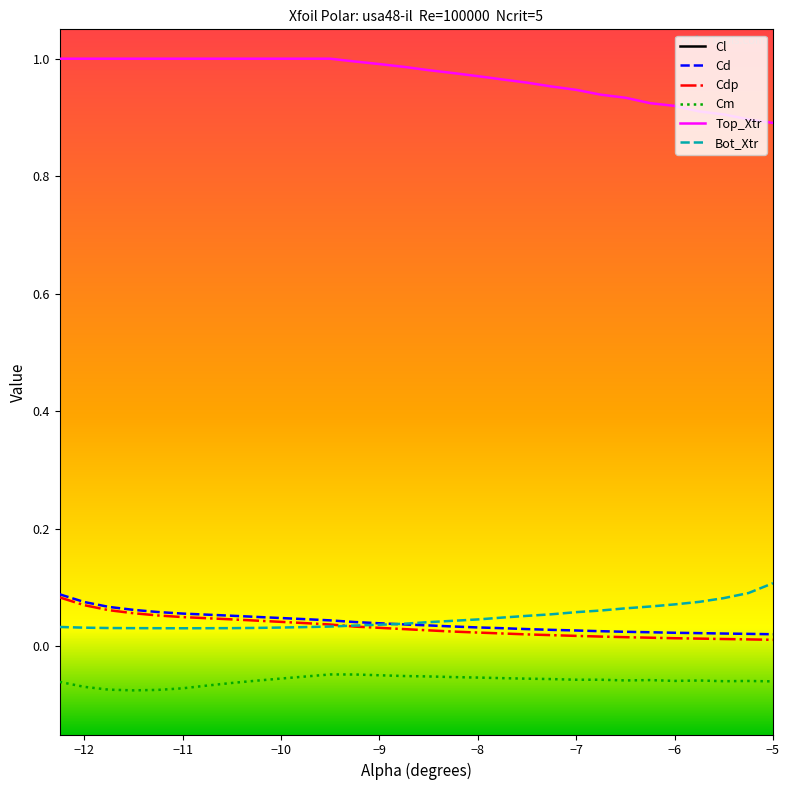

True or false: Cd and Top_Xtr intersect in this chart.

False